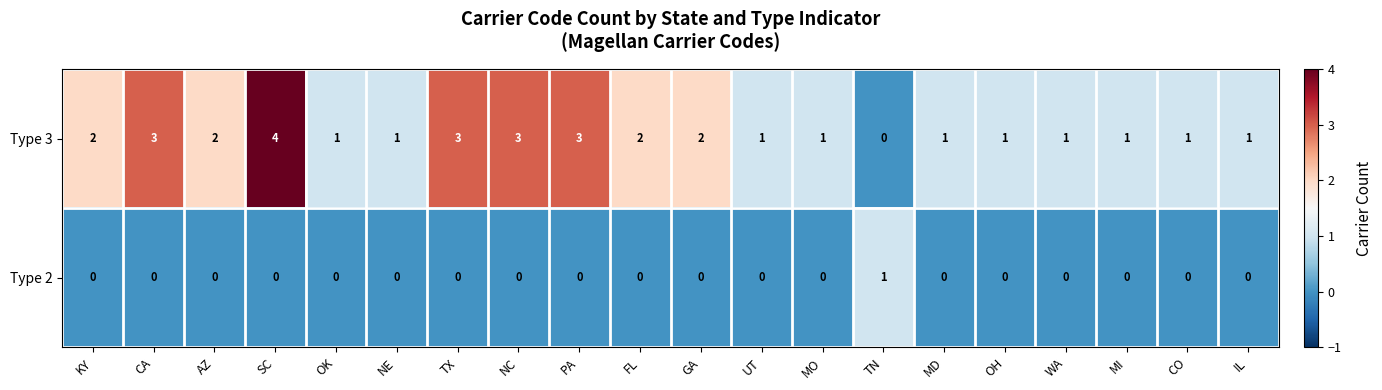

How many Type 3 values are between 1 and 3?

18